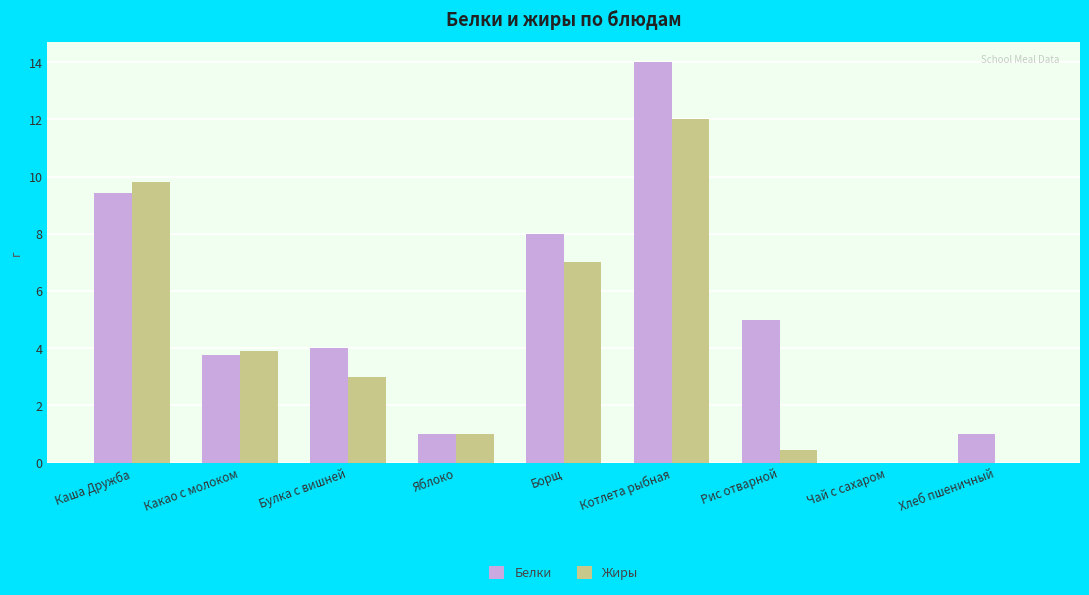

How many positive values does the Белки series have?

8